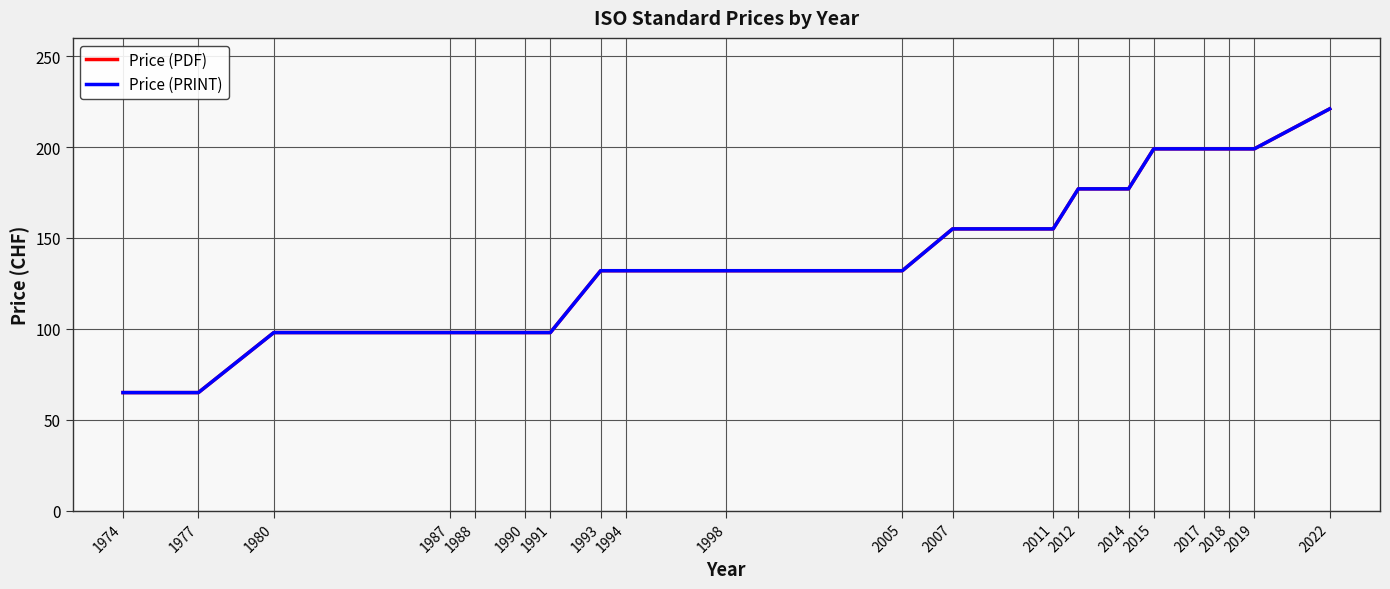

Does the chart have visible grid lines?

Yes